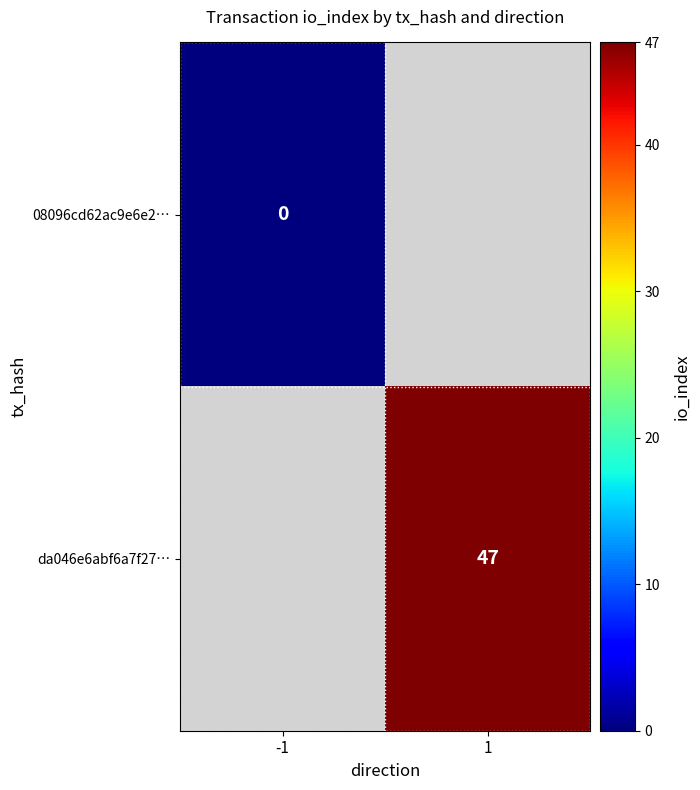

Is it true that da046e6abf6a7f27… equals 47 at 1?

True